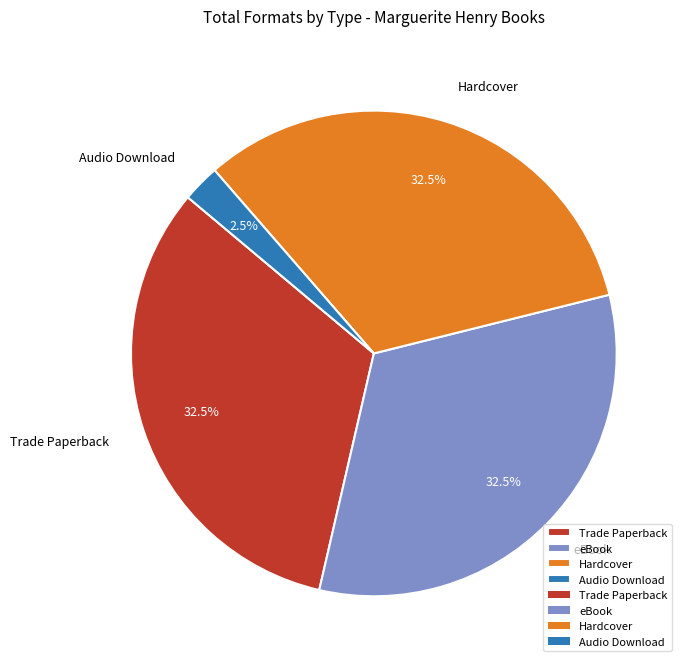

To the nearest percent, what is the combined percentage of Trade Paperback and Hardcover?

65%